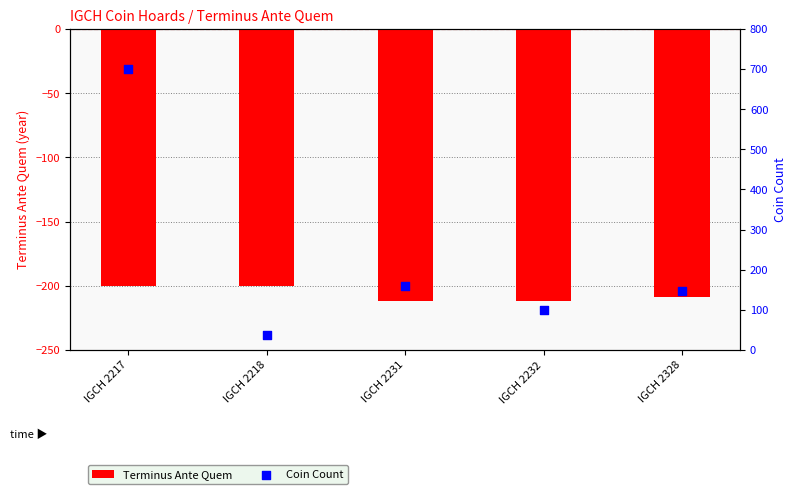

Which series reaches the minimum Y coordinate?

Terminus Ante Quem